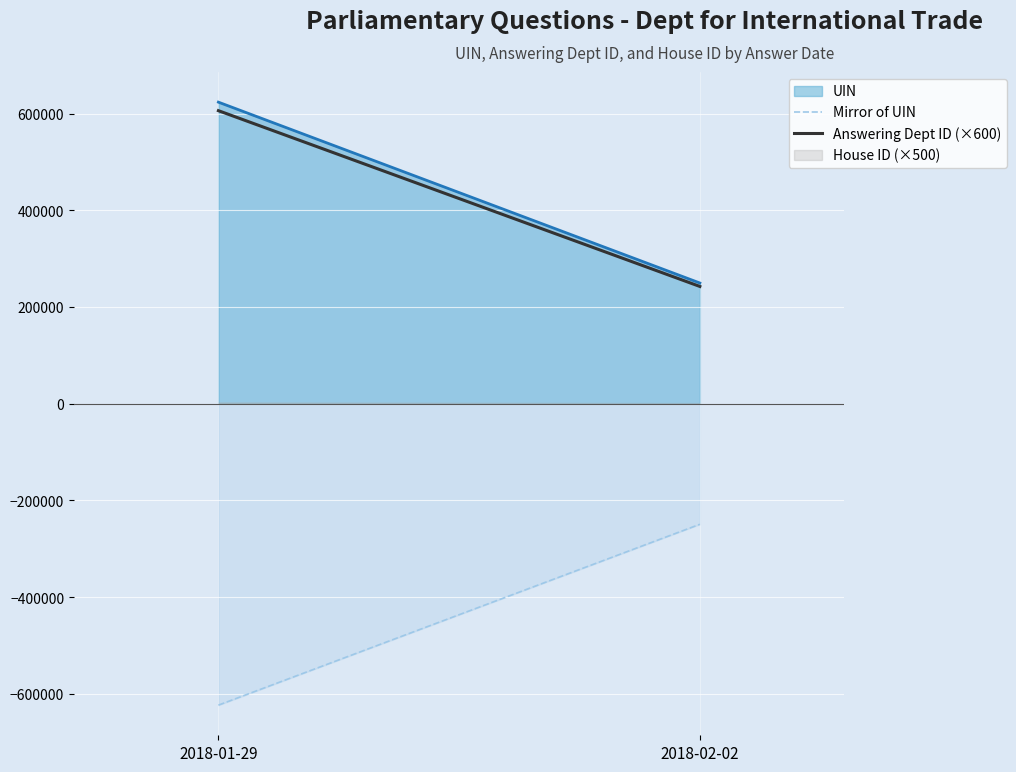

True or false: Mirror of UIN has a value of -623615 at 2018-01-29.

True